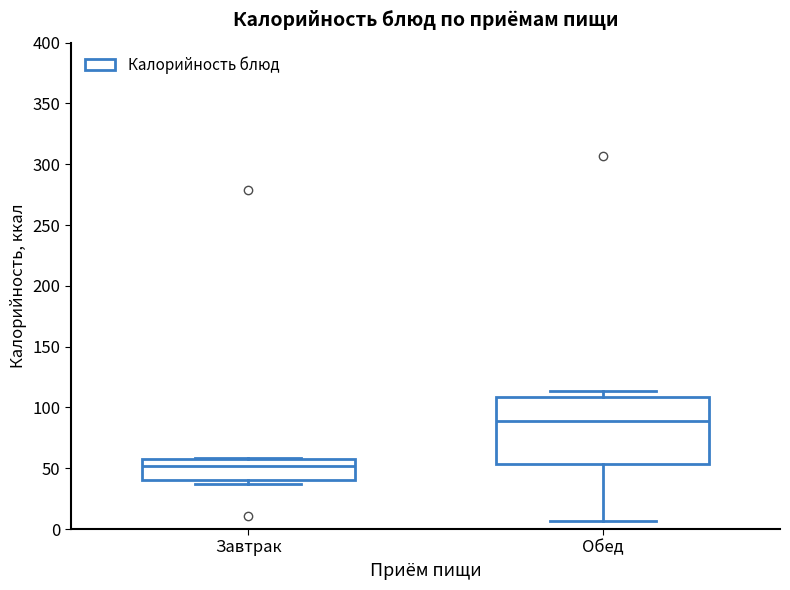

Which box is the tallest, from its lower edge to its upper edge?

Обед